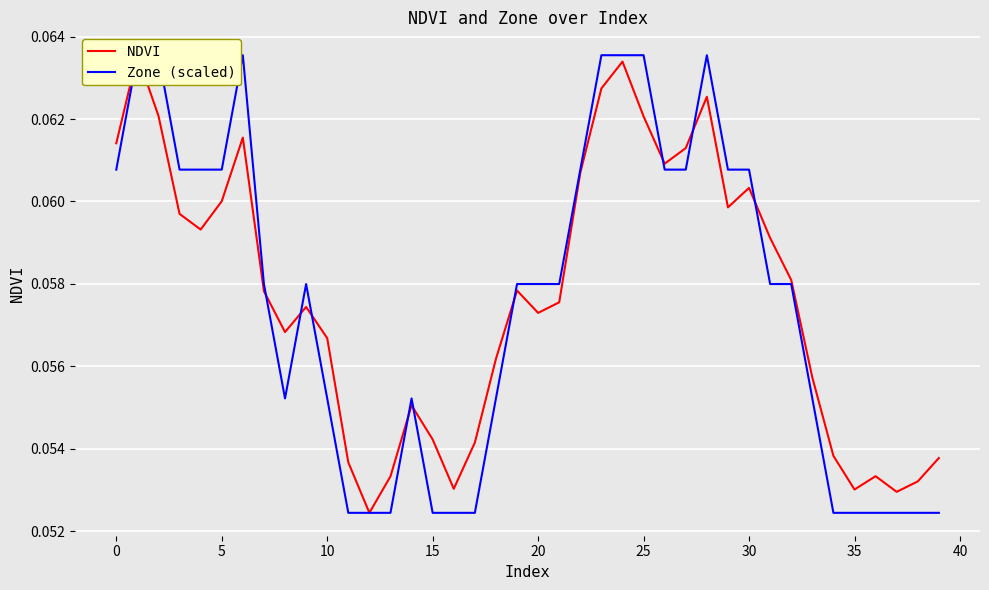

True or false: NDVI has a value of 0.1 at 31.

False